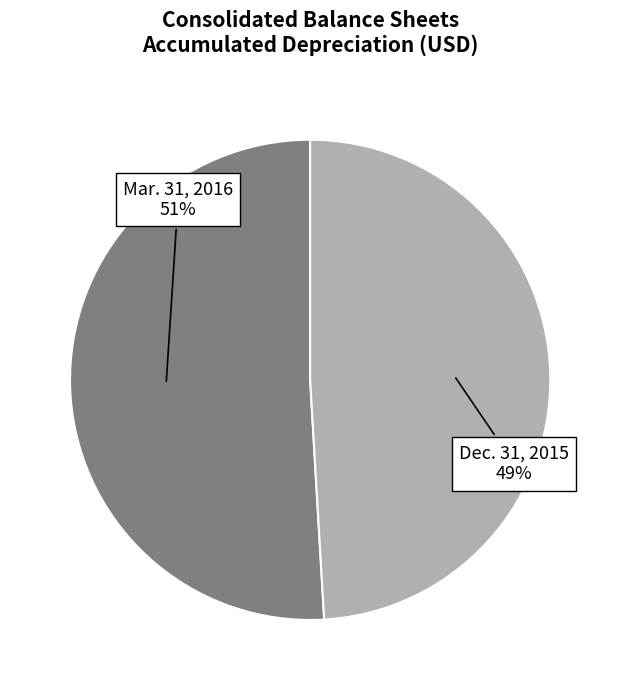

What percentage is the Mar. 31, 2016 slice, to the nearest percent?

51%